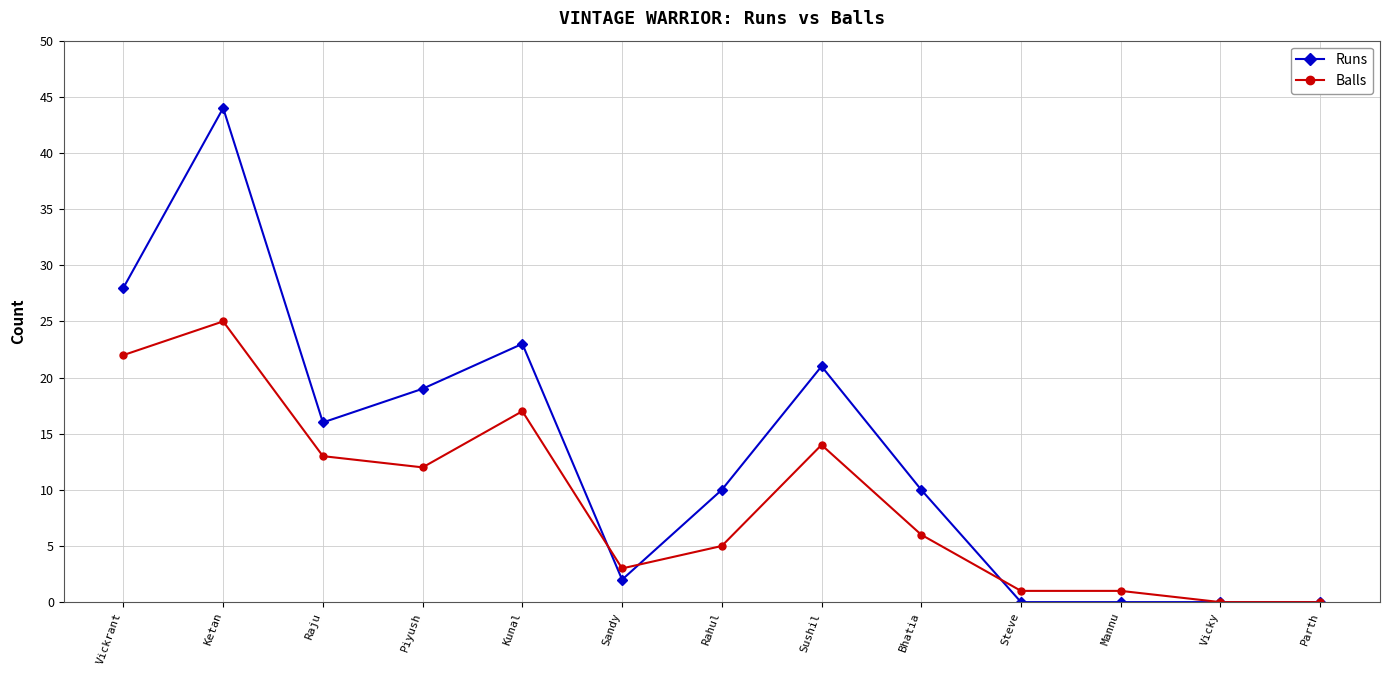

At Bhatia, list the series in order from largest to smallest.

Runs, Balls